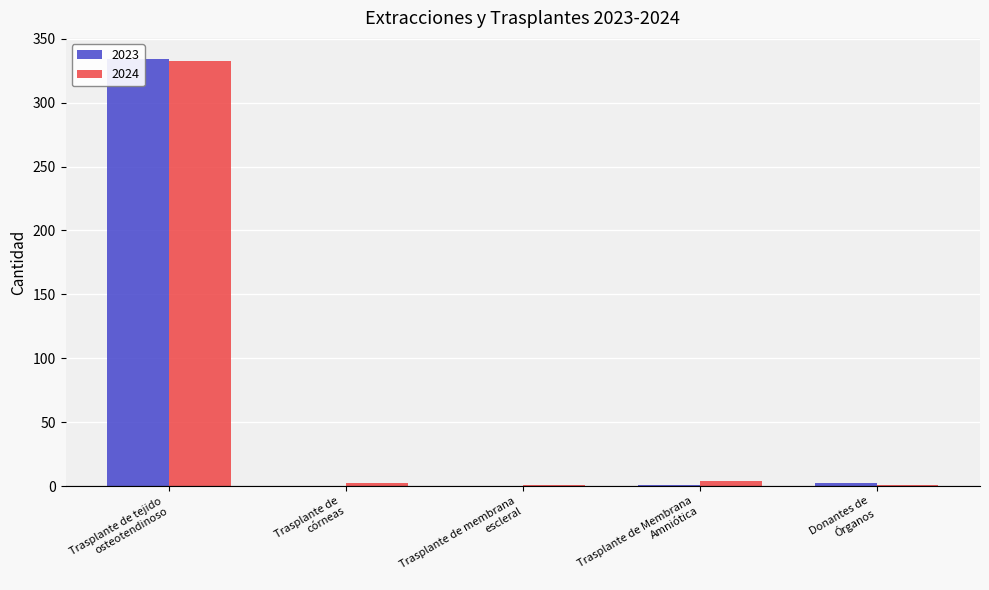

What is the difference between the highest and lowest values at Trasplante de tejido
osteotendinoso?

1